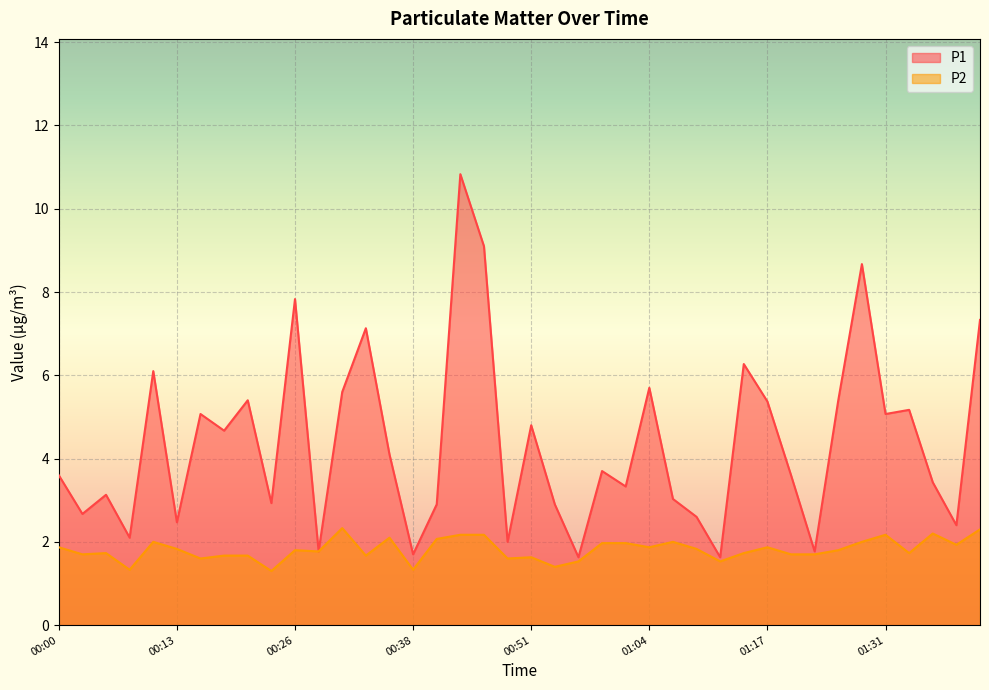

What is the difference between the highest and lowest values at 00:02?

1.0